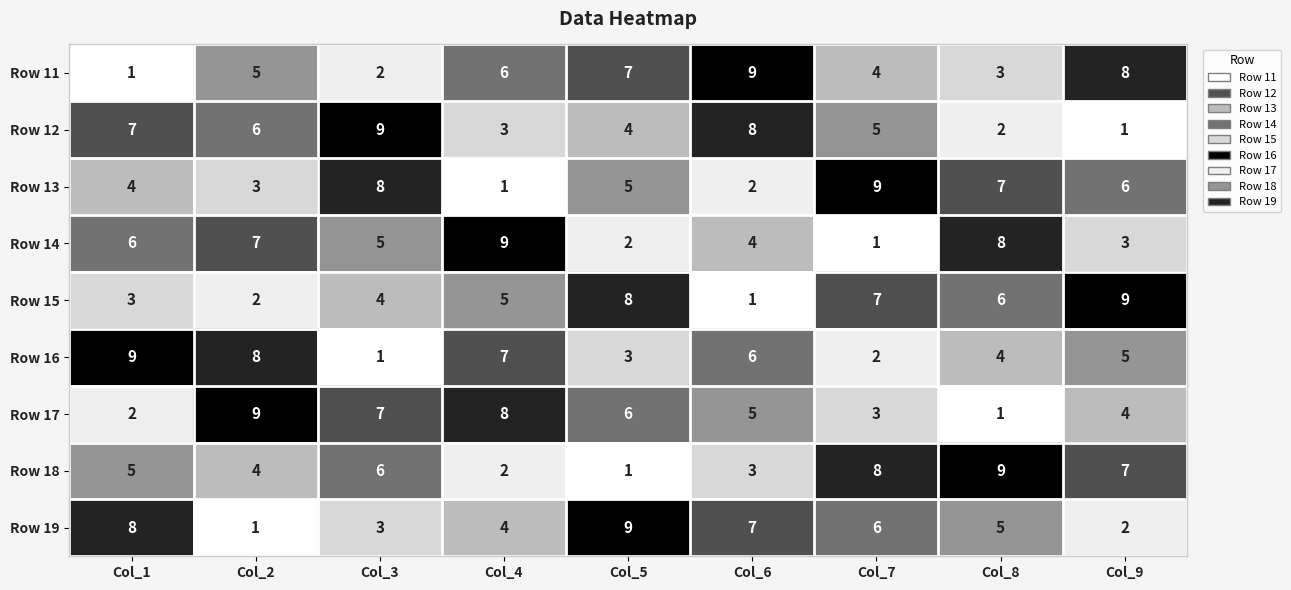

Between Col_4 and Col_9, which series saw the biggest shift?

Row 14